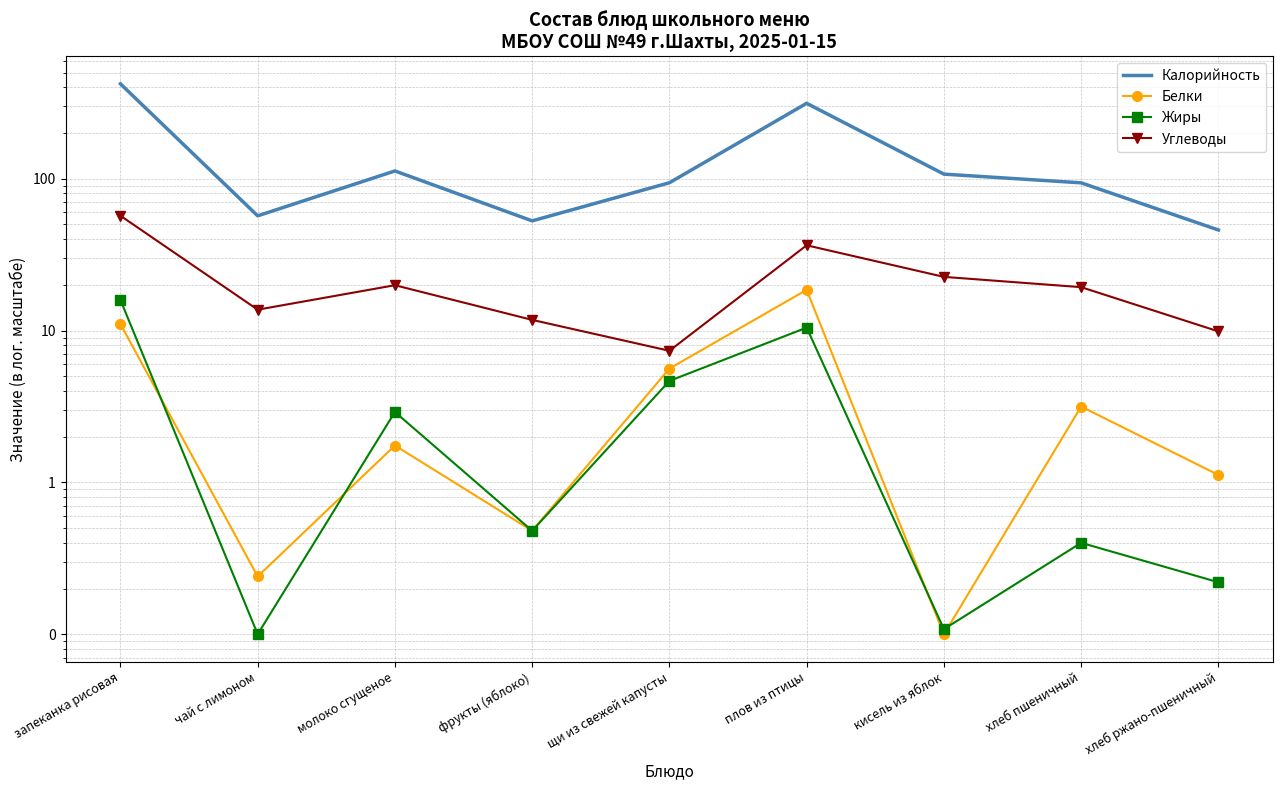

How many interior local valleys does the Белки series have?

3